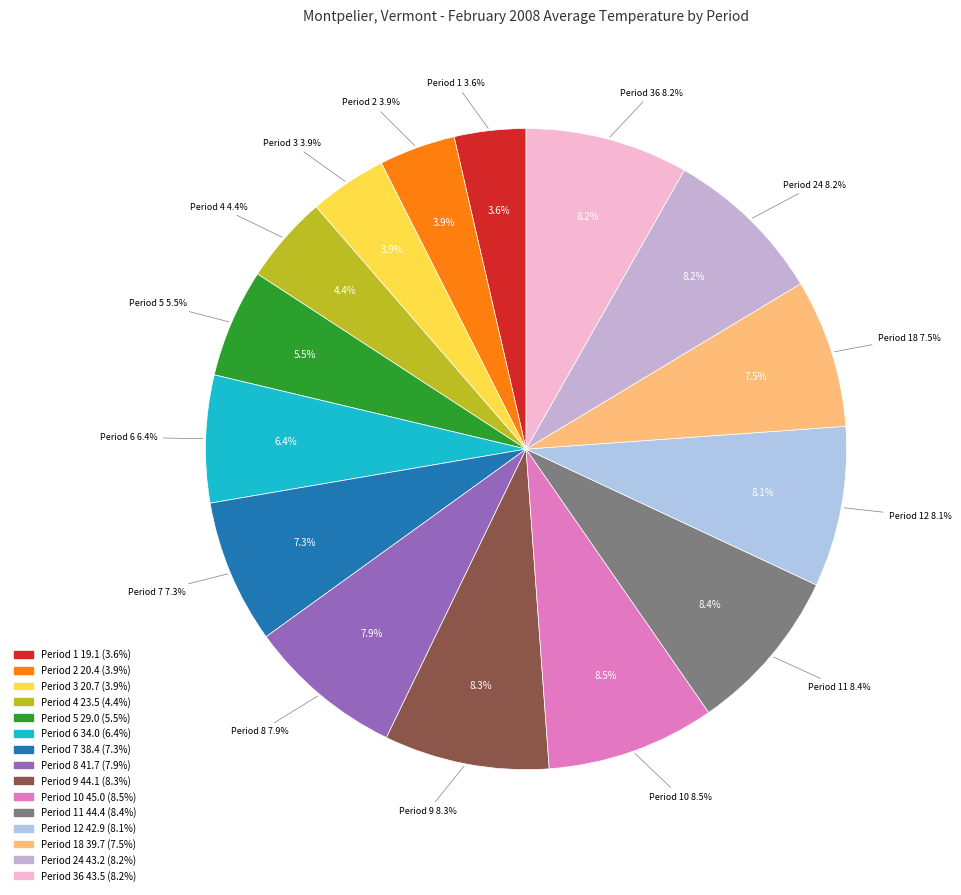

How many segments does this pie chart have?

15